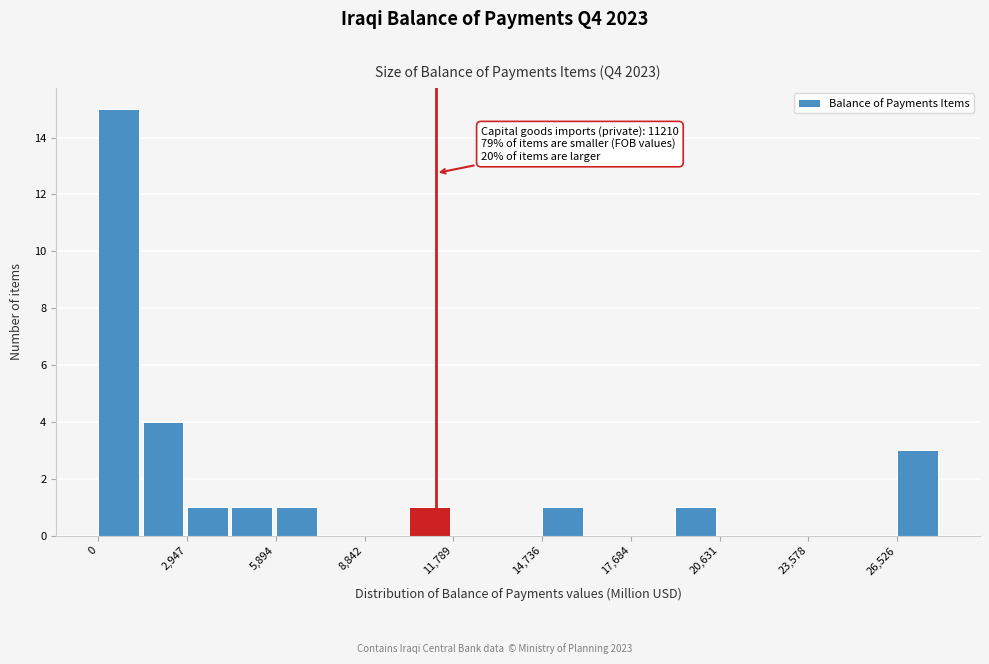

Read against the x-axis, roughly where is the centre of the tallest bar?

500